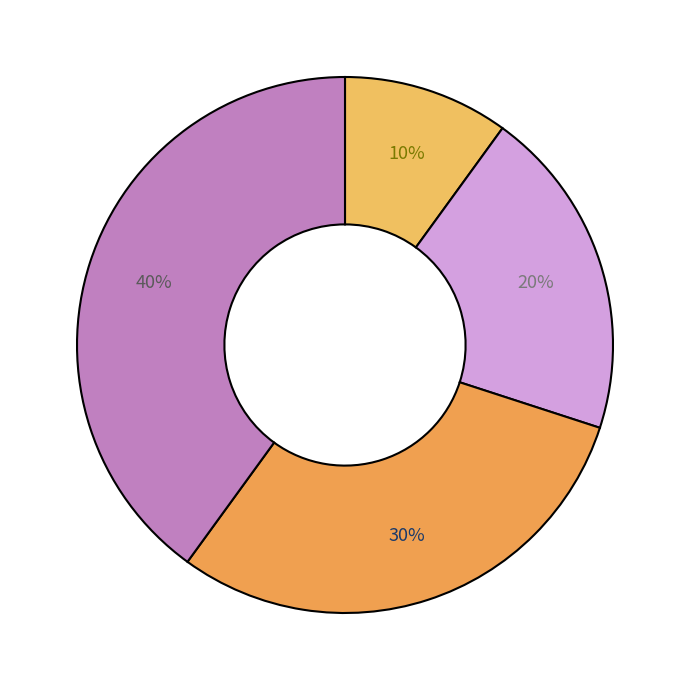

To the nearest percent, what is the difference between the largest and smallest slice percentages?

30%